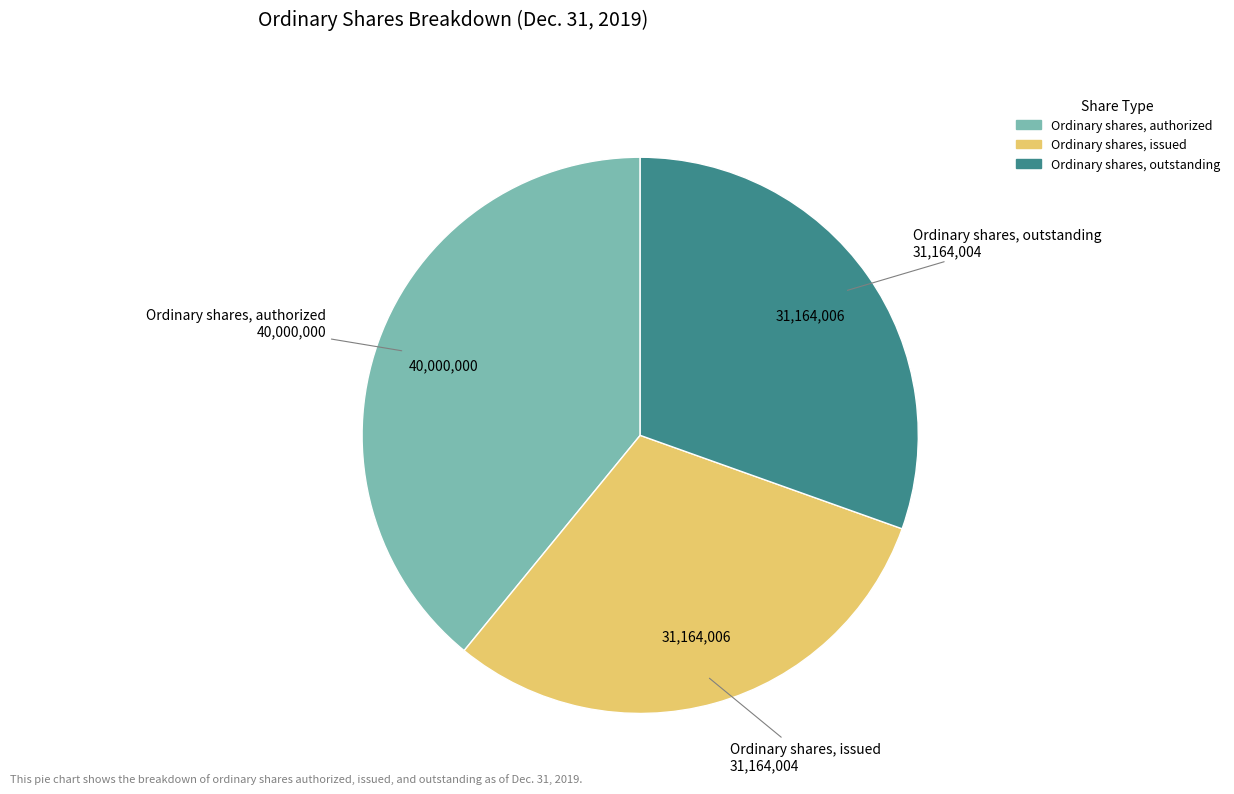

Is there any slice that represents more than half of the pie?

No